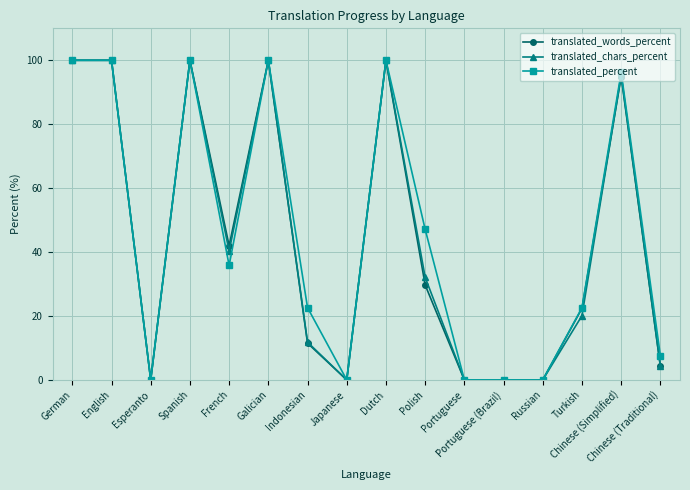

How many values in the translated_words_percent series exceed 29?

8